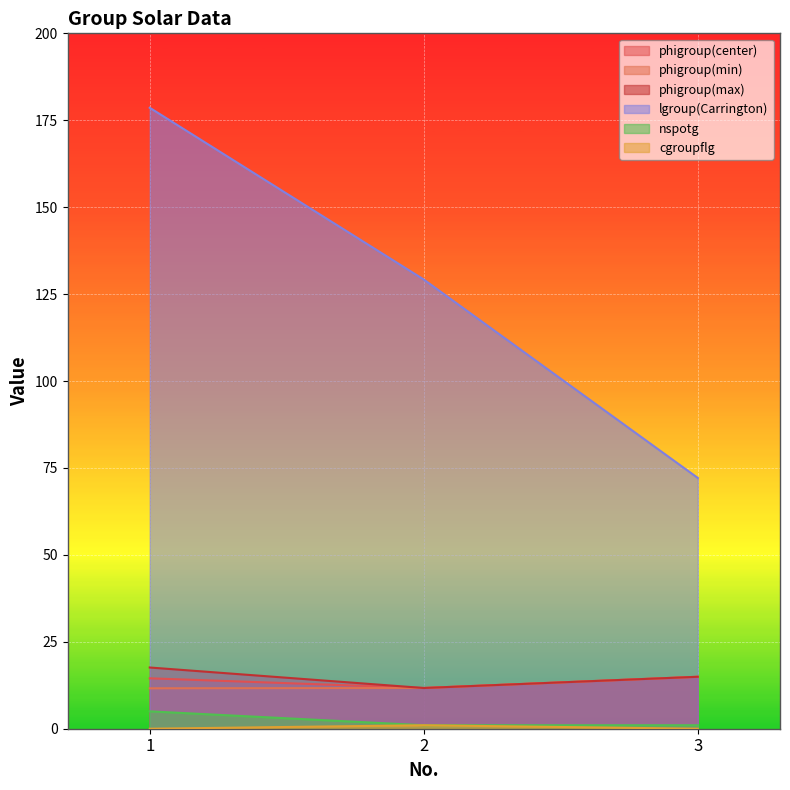

What is the difference between the highest and lowest values at 1?

178.6